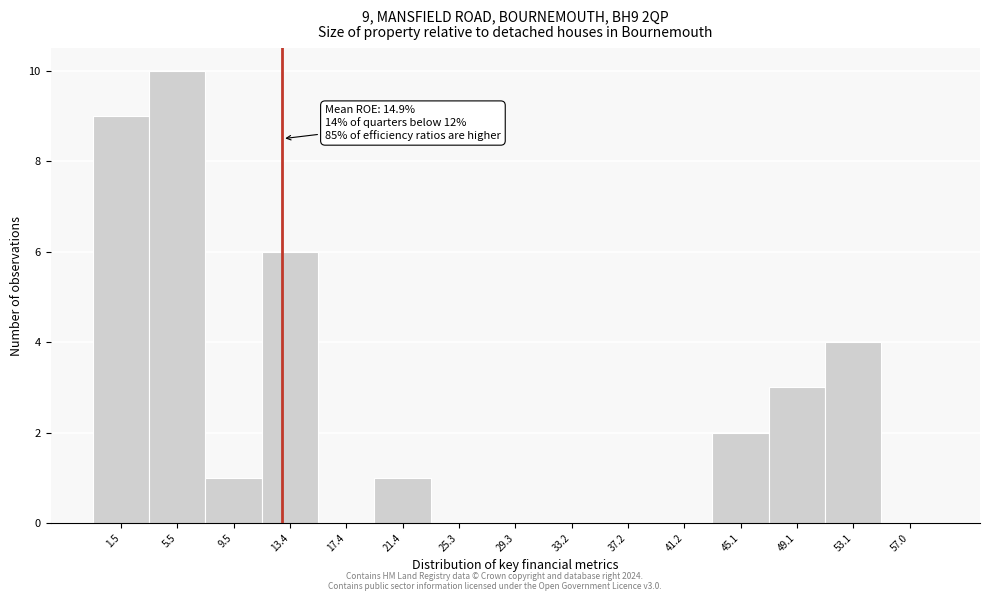

Reading right to left, what are all the values shown in this chart?

57.0=0	53.1=4	49.1=3	45.1=2	41.2=0	37.2=0	33.2=0	29.3=0	25.3=0	21.4=1	17.4=0	13.4=6	9.5=1	5.5=10	1.5=9